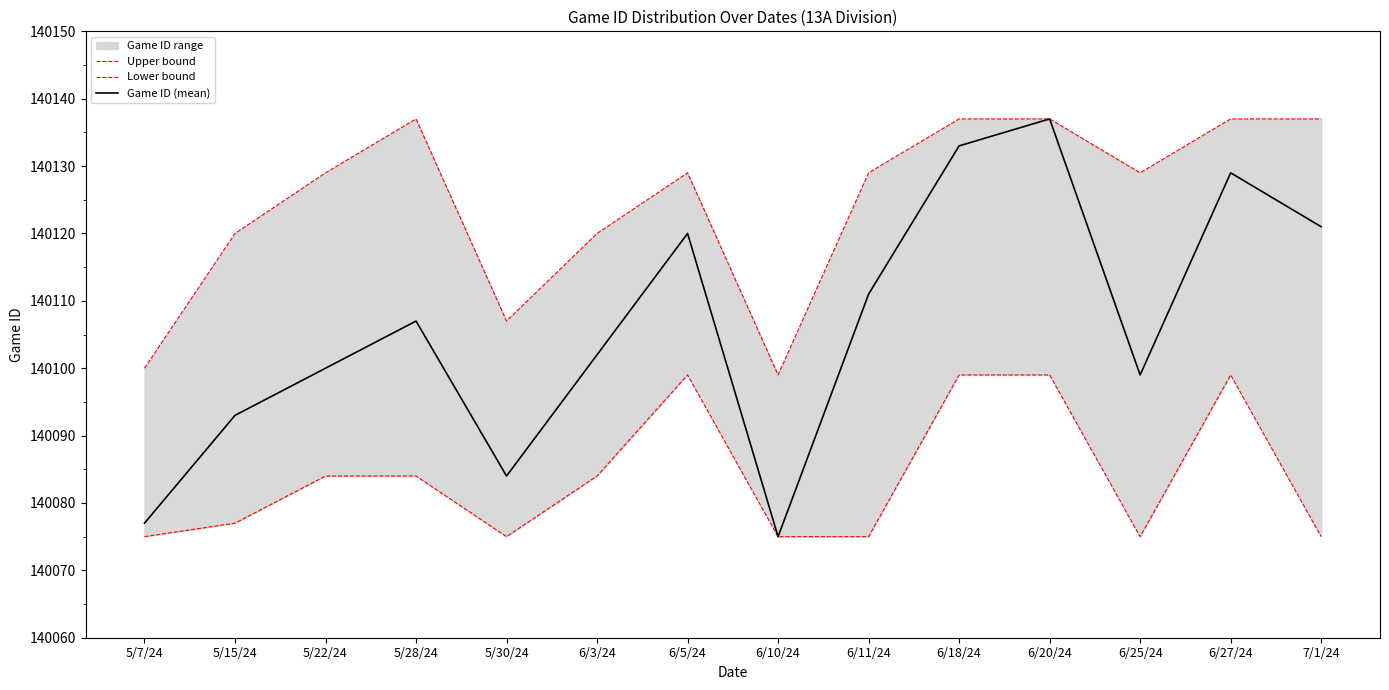

How many categories are shown in the chart?

14